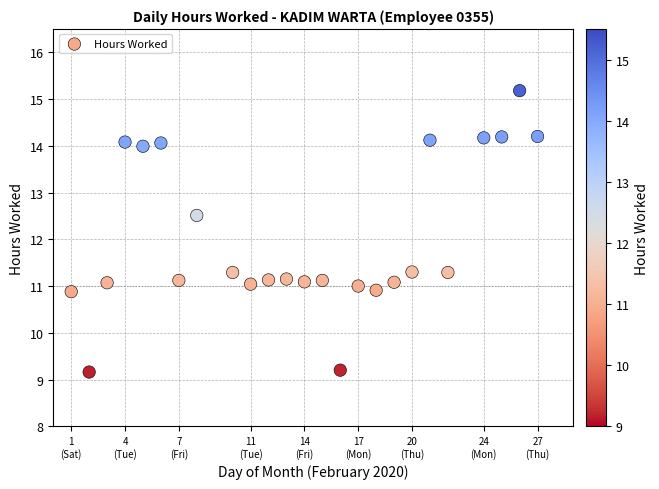

What Y value in the scatter plot is closest to 12?

12.5